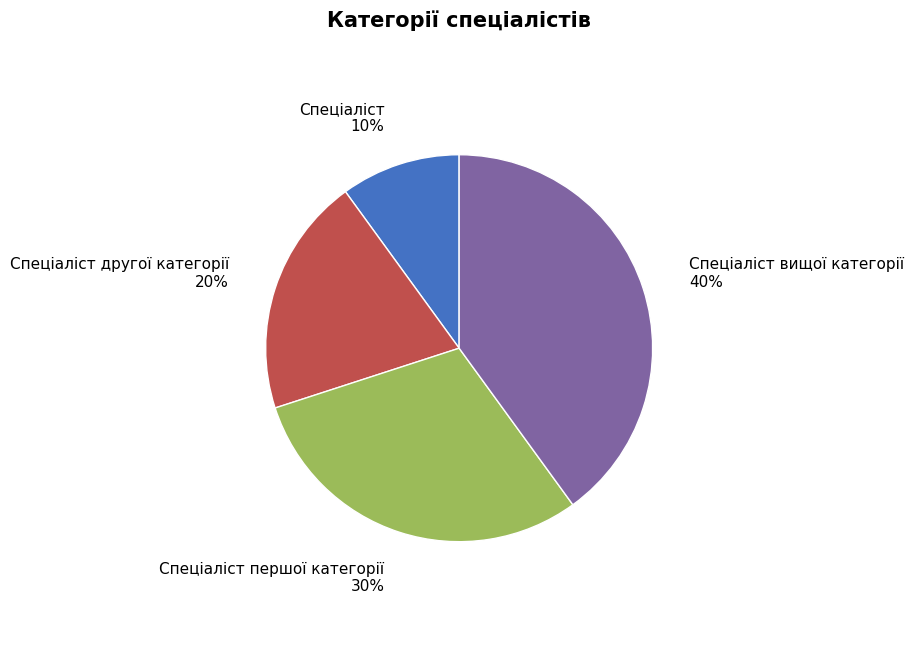

Which has a higher value, Спеціаліст другої категорії or Спеціаліст?

Спеціаліст другої категорії